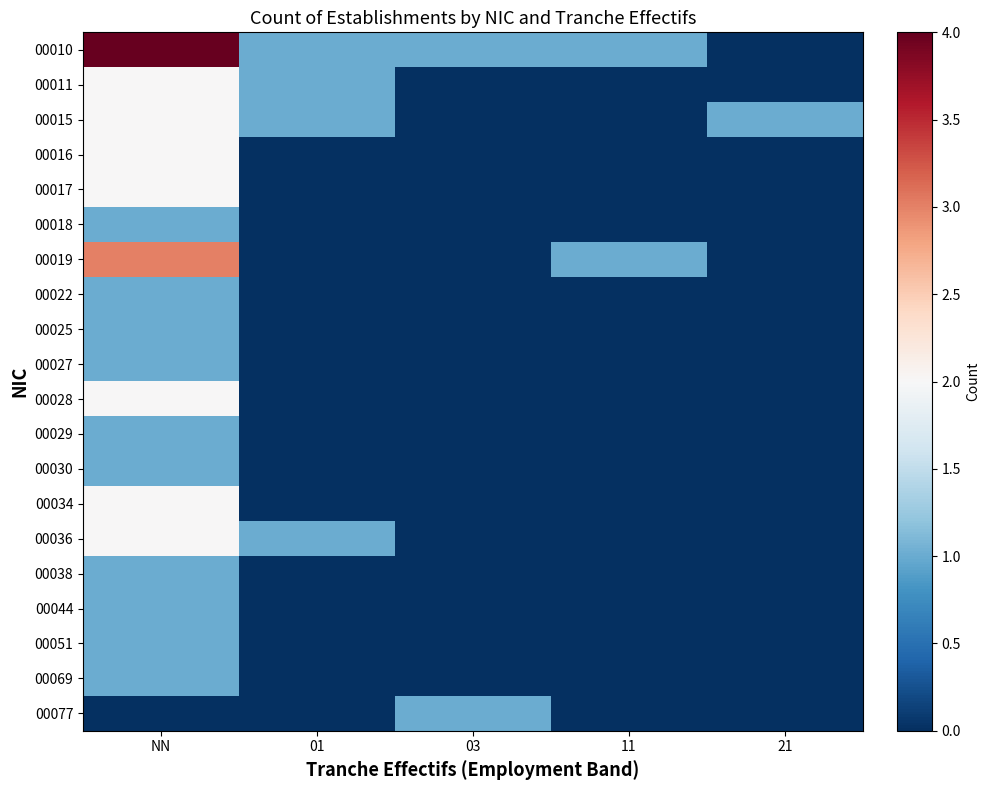

Which series changed the most between NN and 11?

00010